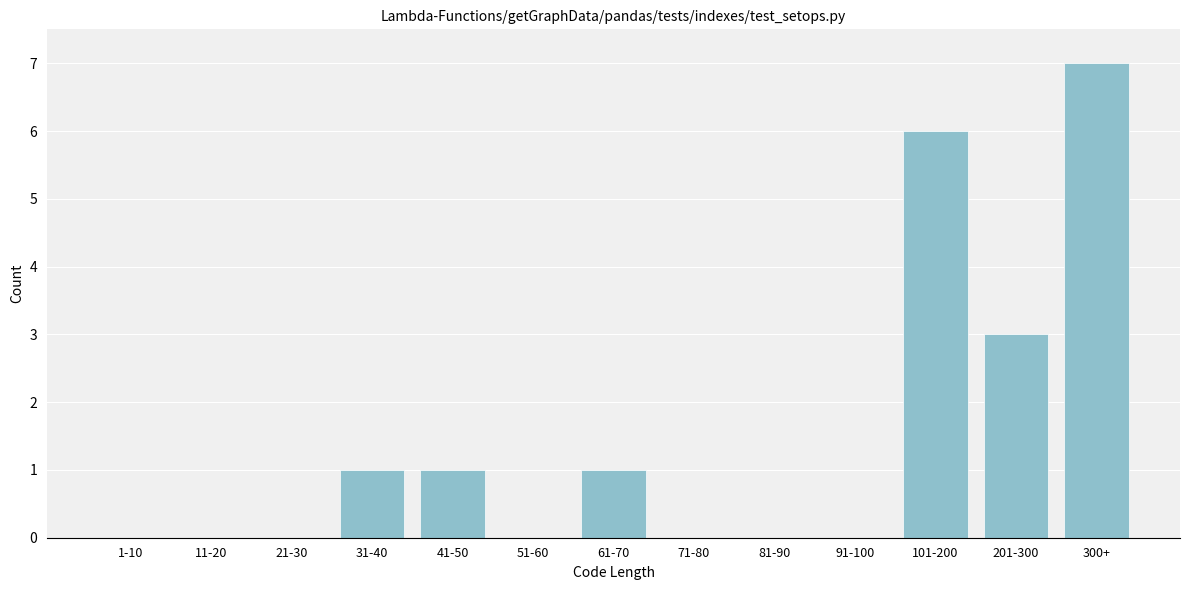

Reading left to right, list all the values displayed in this chart.

1-10=0	11-20=0	21-30=0	31-40=1	41-50=1	51-60=0	61-70=1	71-80=0	81-90=0	91-100=0	101-200=6	201-300=3	300+=7